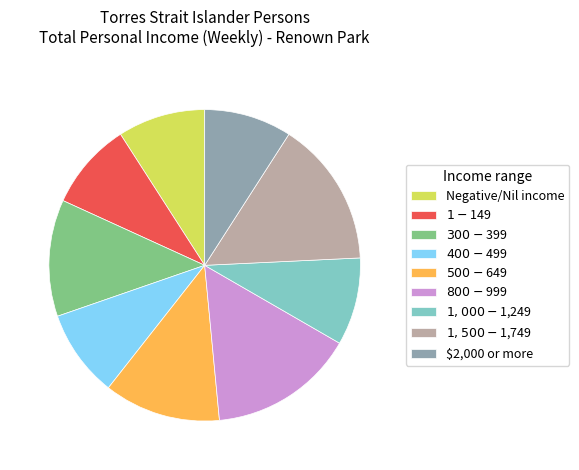

Do $1,500-$1,749 and $300-$399 together represent more than half of the pie?

No